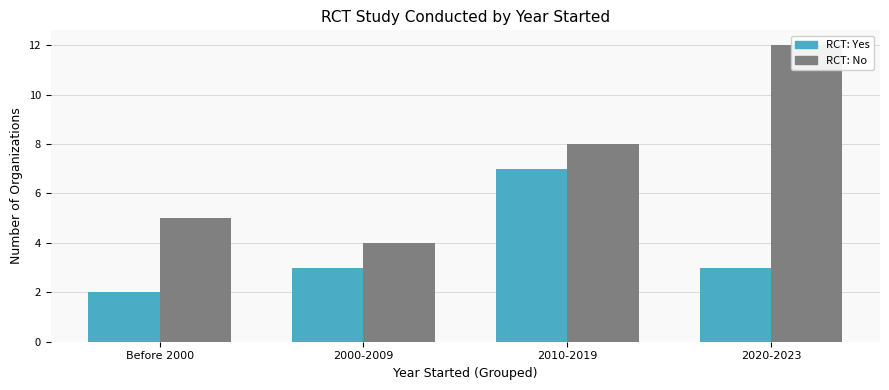

Between 2020-2023 and Before 2000, which is larger?

2020-2023